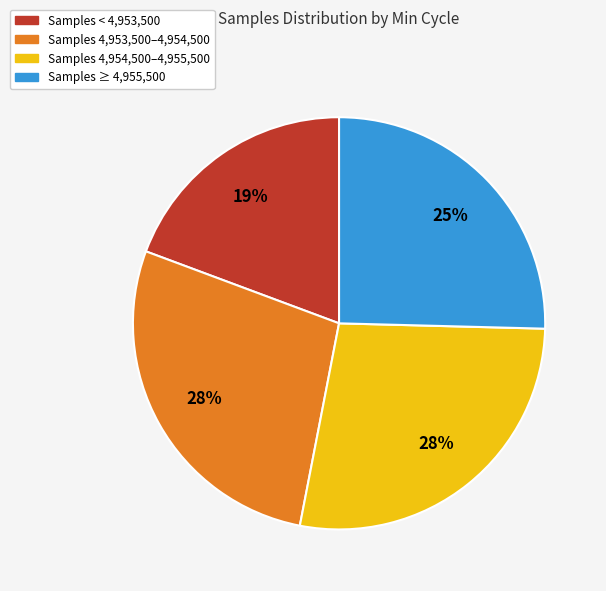

Is there a majority slice in this chart?

No